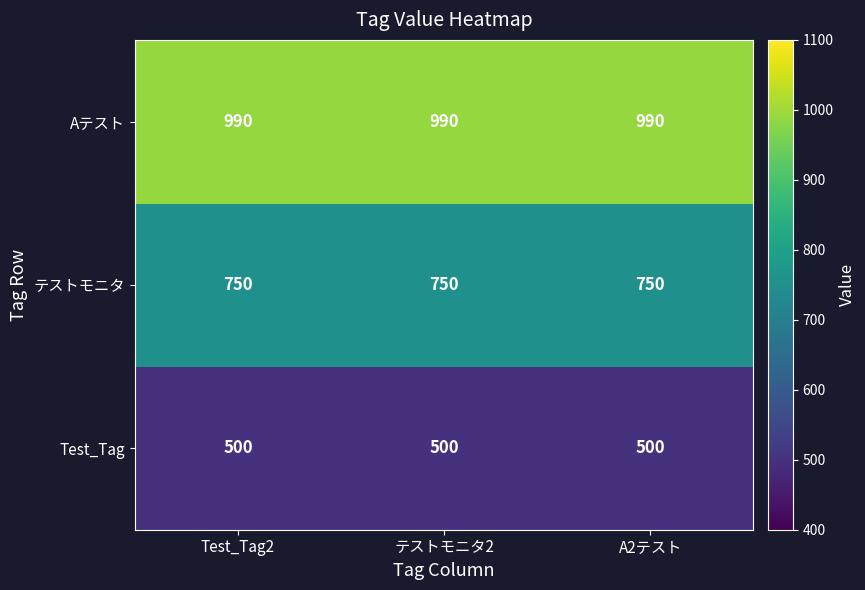

What is the greatest value displayed?

990